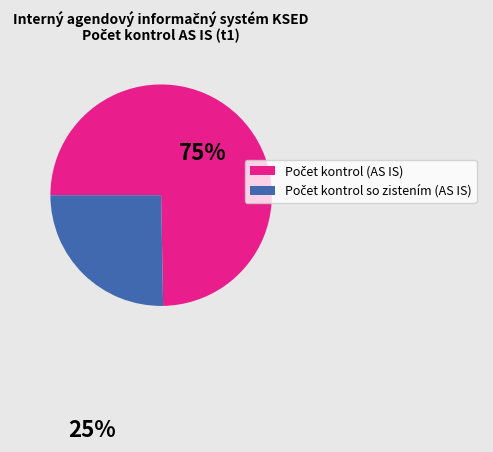

Does any single category account for the majority?

Yes